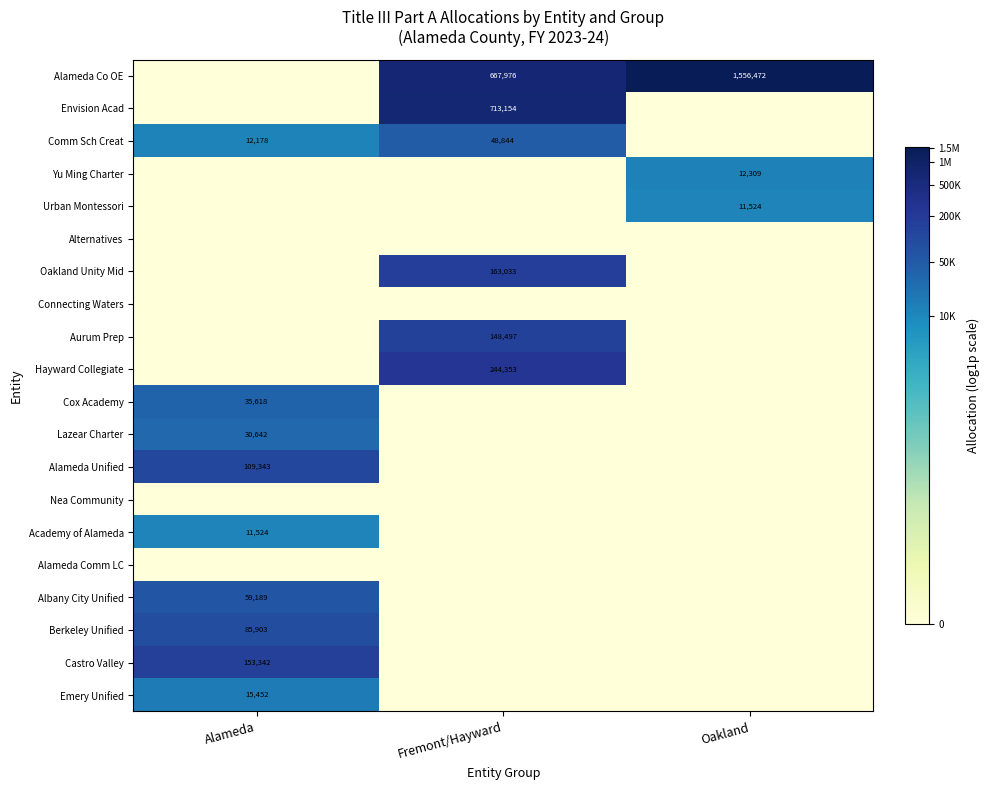

True or false: Comm Sch Creat has a value of 6008 at Alameda.

False